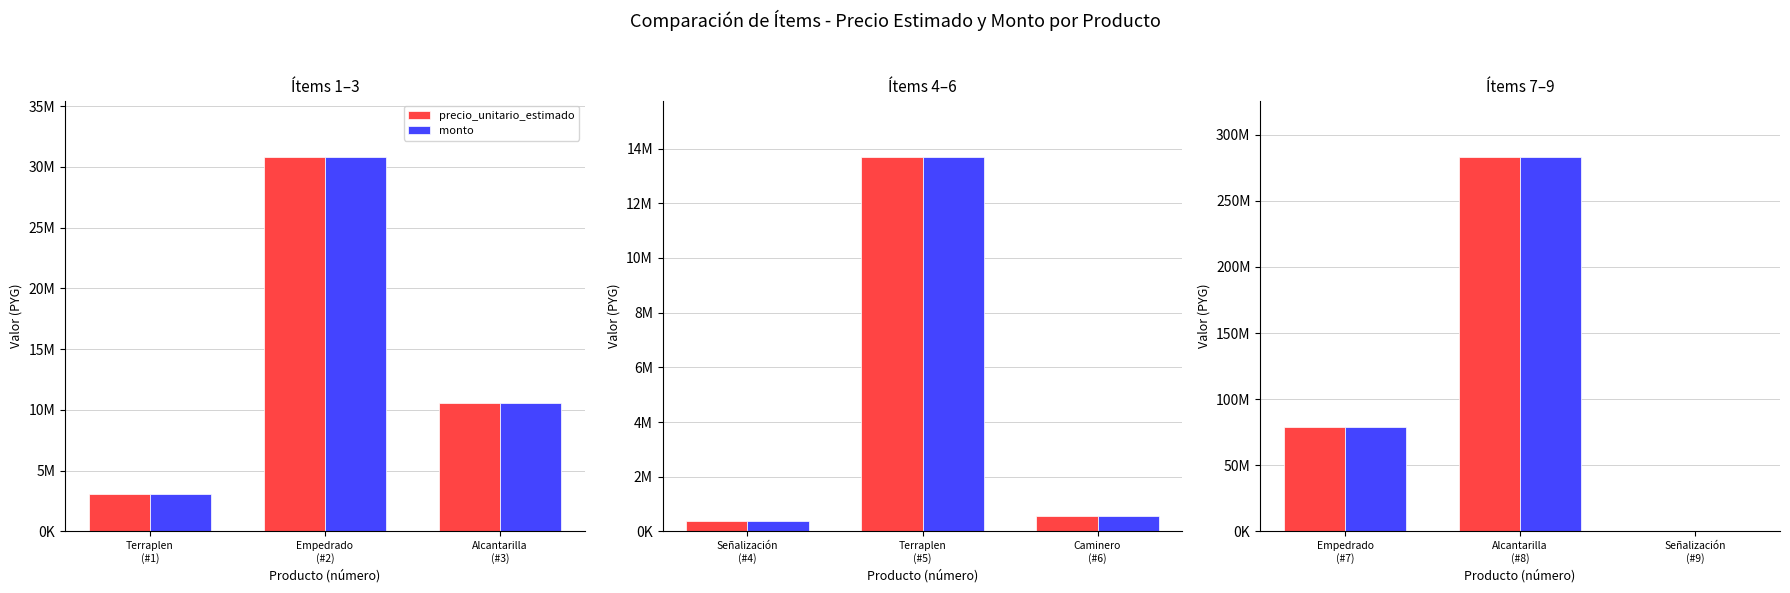

At which label is precio_unitario_estimado closest to 141847050?

Empedrado (#7)